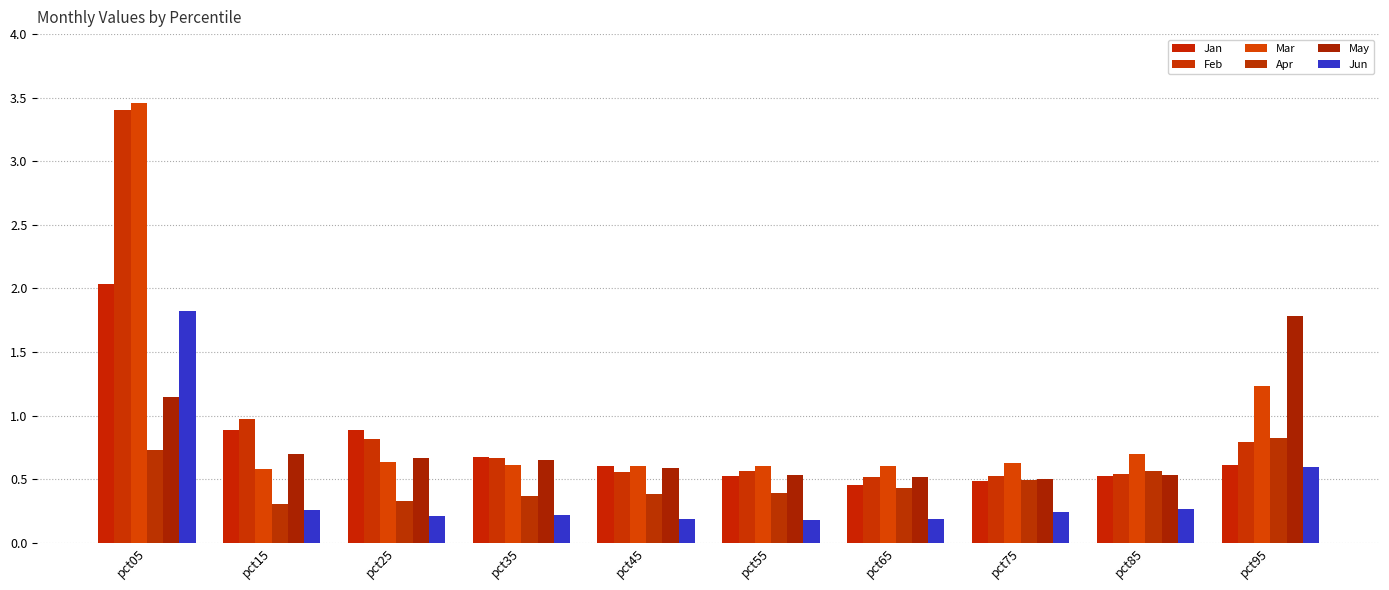

What value does the Apr series have at pct25?

0.3